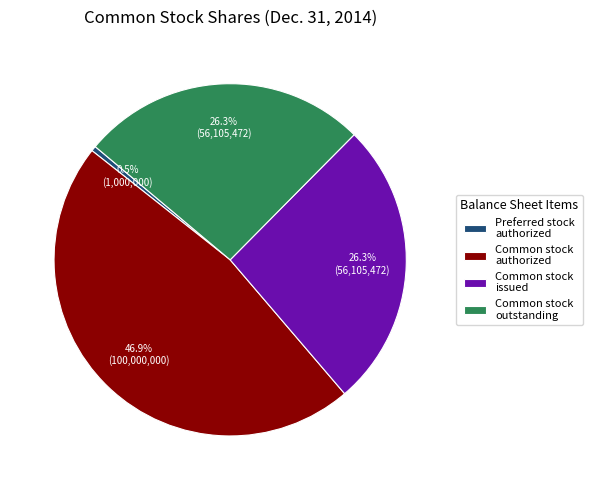

Which category has the biggest portion of the pie?

Common stock authorized